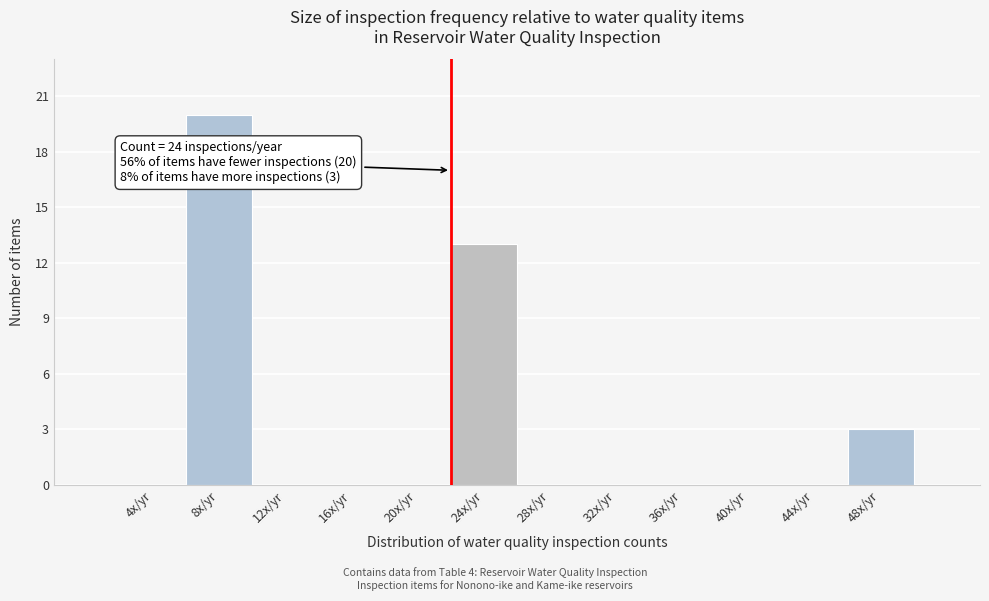

Reading right to left, list all the values displayed in this chart.

48x/yr=3	44x/yr=0	40x/yr=0	36x/yr=0	32x/yr=0	28x/yr=0	24x/yr=13	20x/yr=0	16x/yr=0	12x/yr=0	8x/yr=20	4x/yr=0